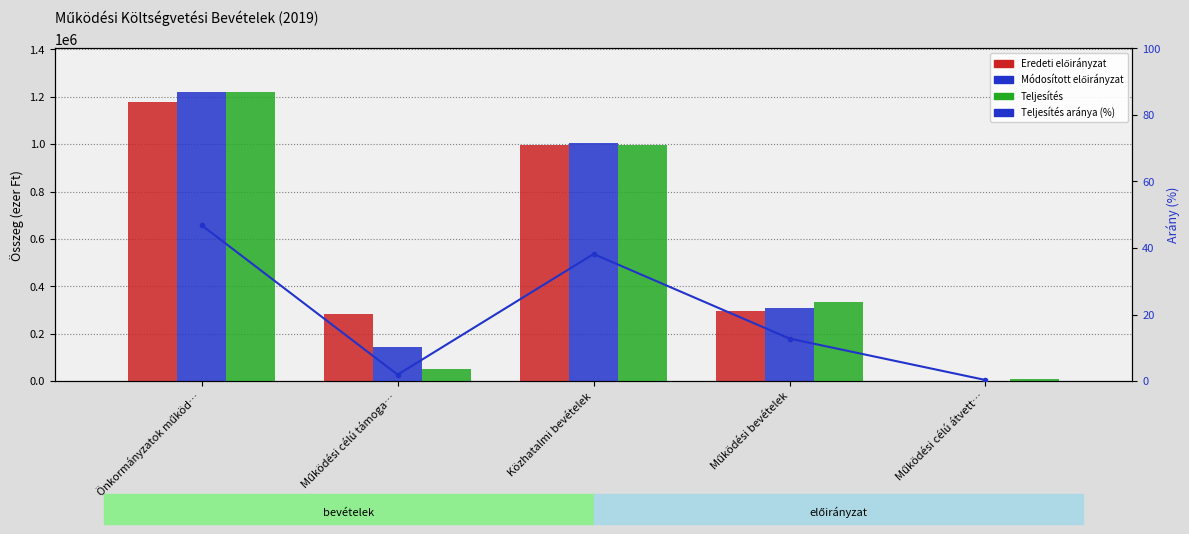

What is the difference between the highest and lowest values at Önkormányzatok működ…?

1220713.2